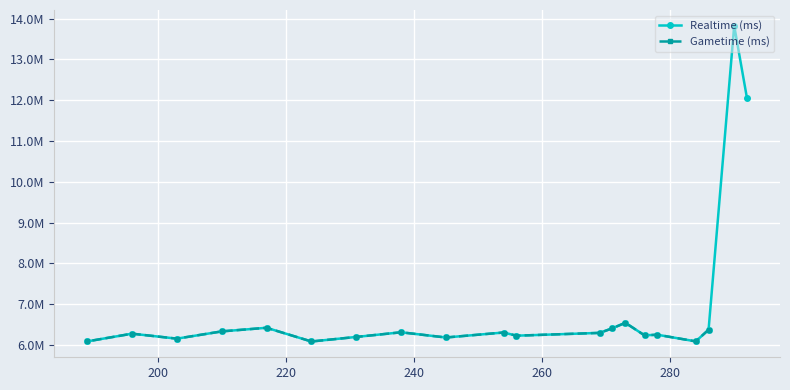

What is the approximate value at 203, to the nearest 50?

6156800